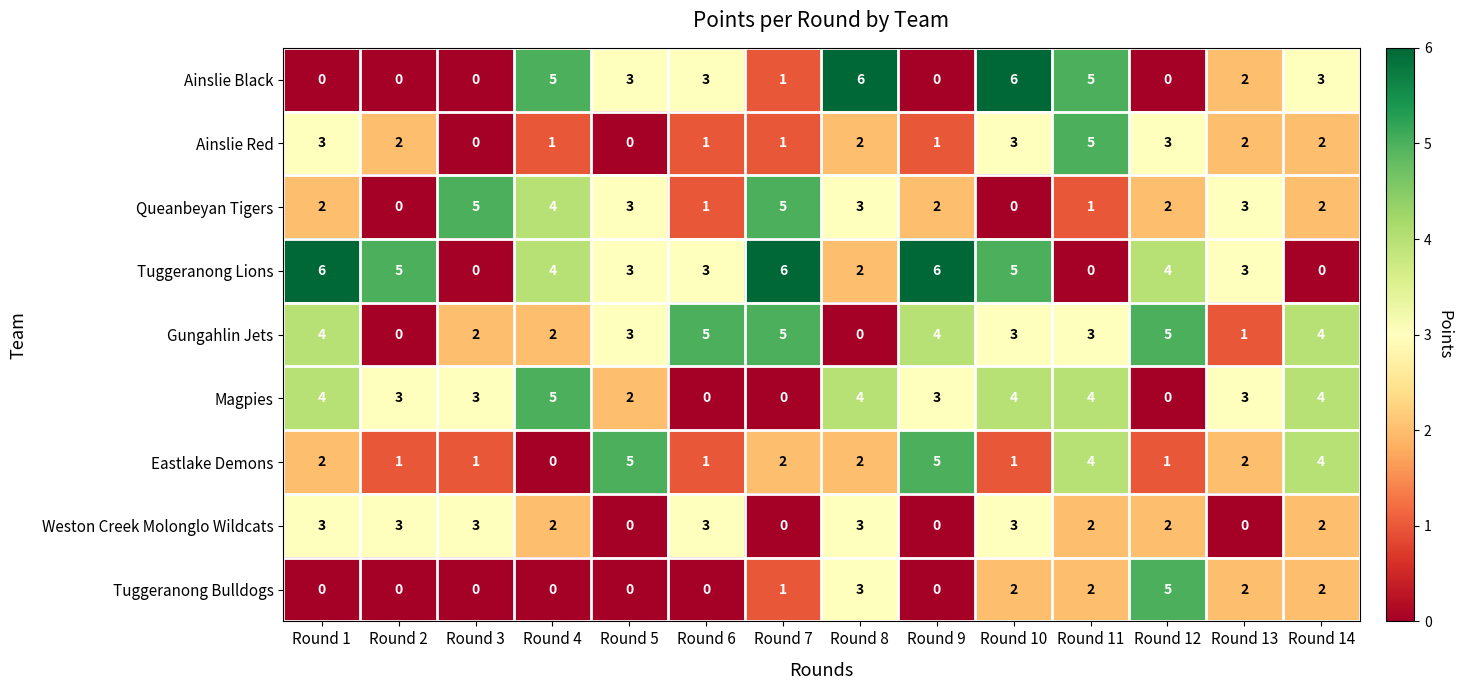

Is it true that Queanbeyan Tigers equals 1 at Round 11?

True